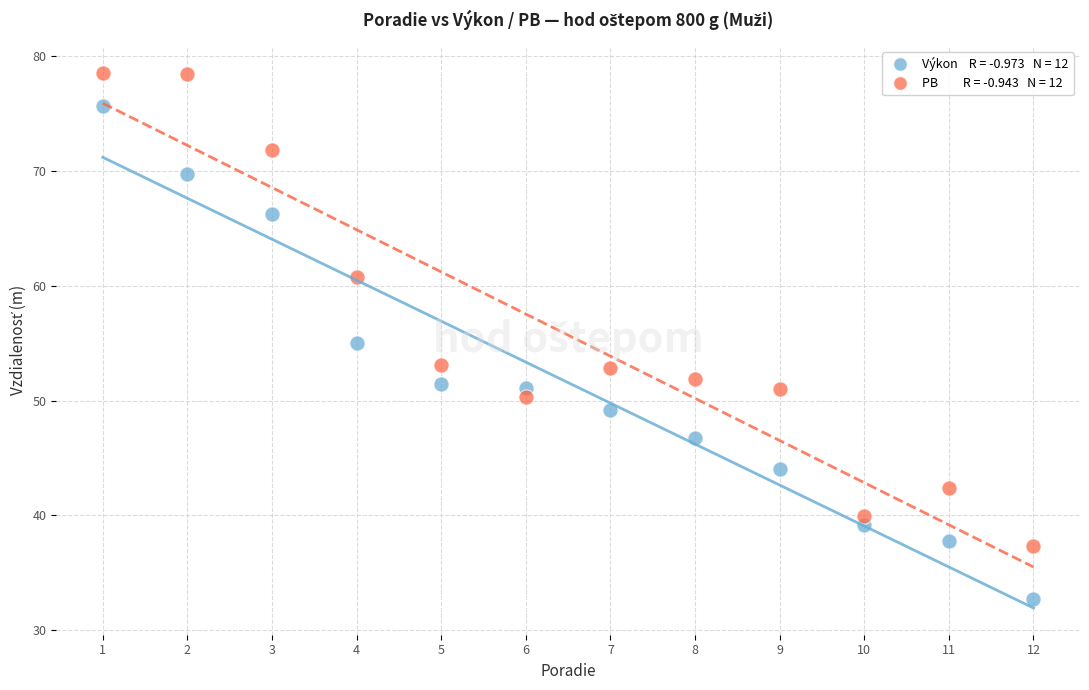

Across all data points, what is the range of X values (max minus min)?

11.0